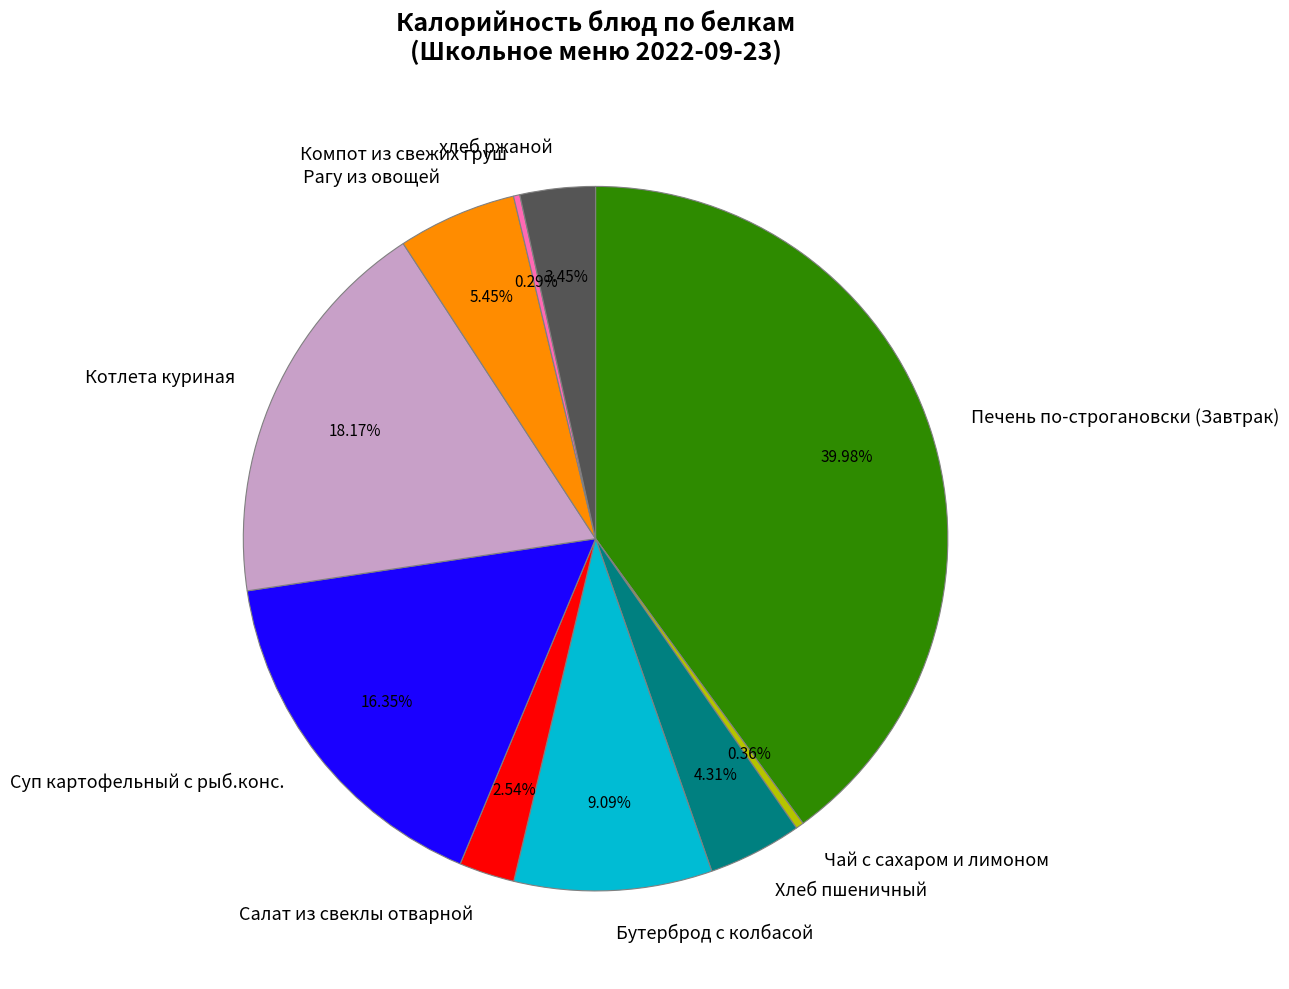

To the nearest percent, what is the difference between the largest and smallest slice percentages?

40%